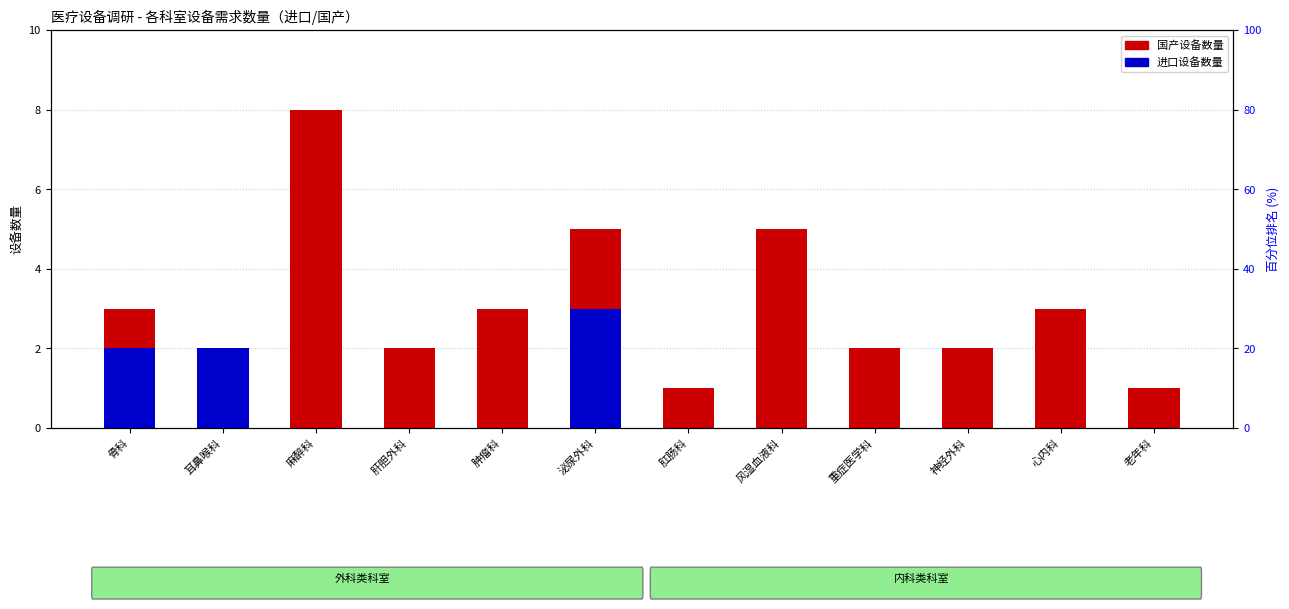

True or false: 进口数量 has a value of 1 at 重症医学科.

False